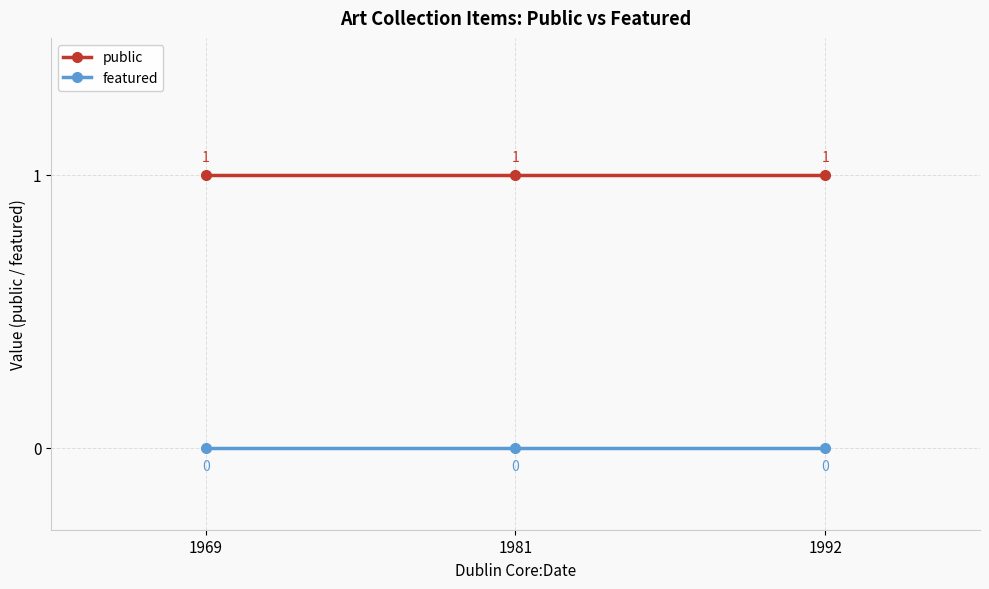

Is it true that public equals 1 at 1969?

True